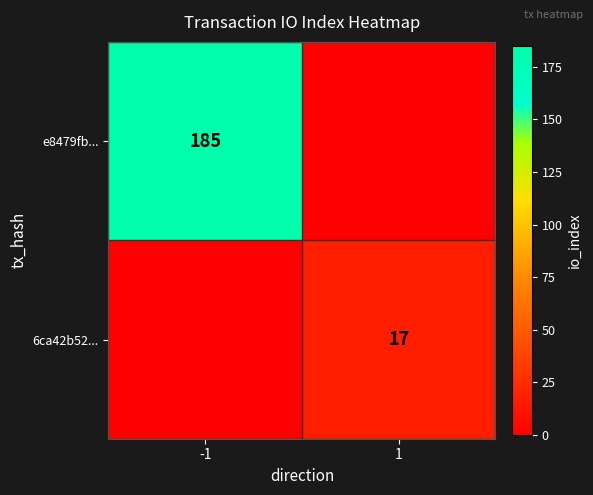

The value of e8479fb... at -1 is 185. True or false?

True